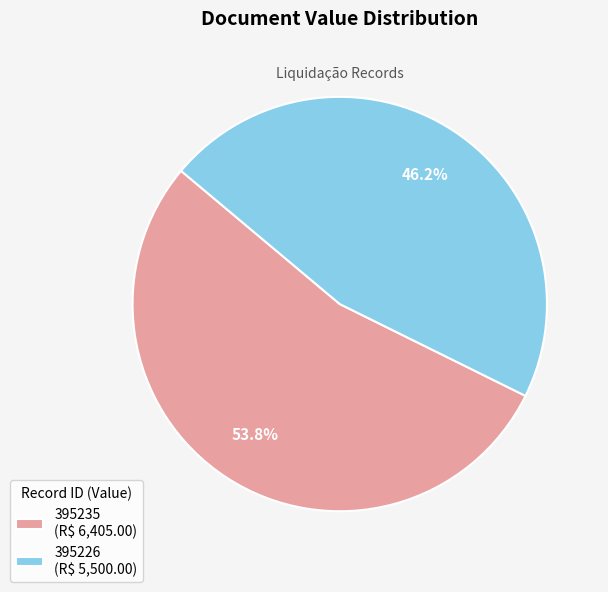

What is the ratio of the value at 395226 to the value at 395235?

0.9